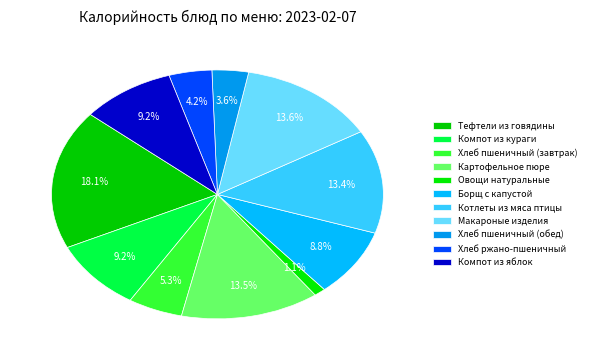

The Компот из яблок slice represents 2% of the pie. True or false?

False